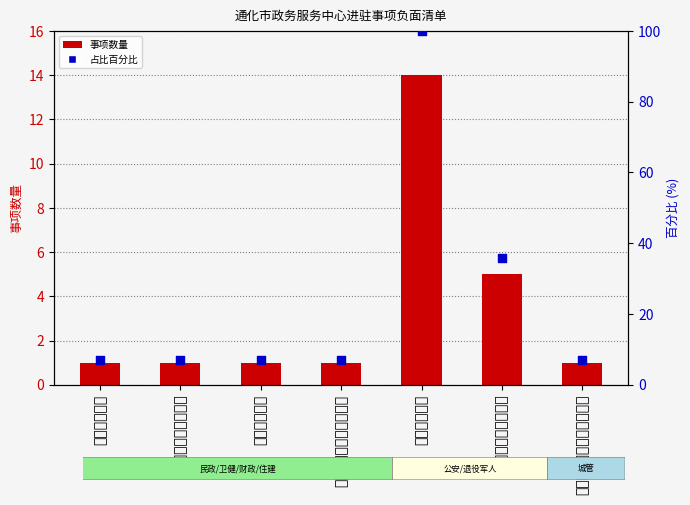

Is the value of 占比百分比 at 通化市财政局 greater than the value of 事项数量 at 通化市财政局?

Yes